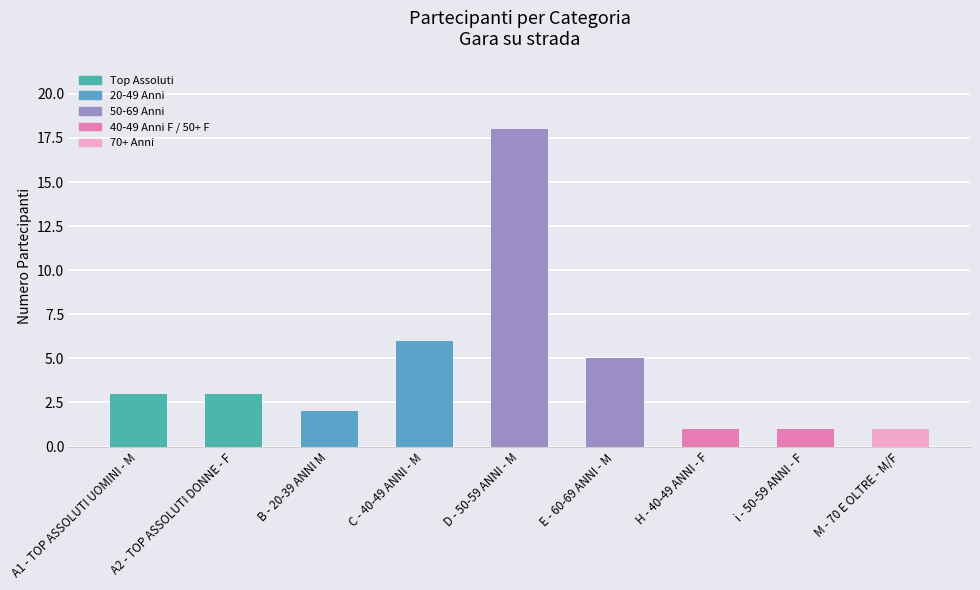

Approximately how many times larger is the value at i - 50-59 ANNI - F compared to A2 - TOP ASSOLUTI DONNE - F?

0.3